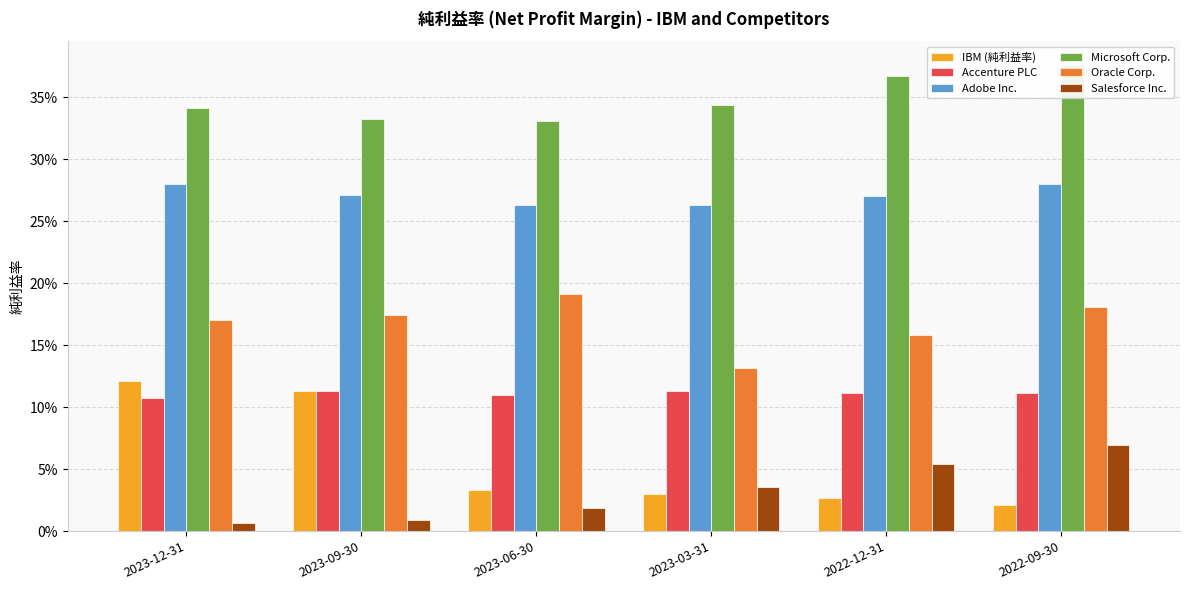

How many Oracle Corp. values are between 0 and 1?

6